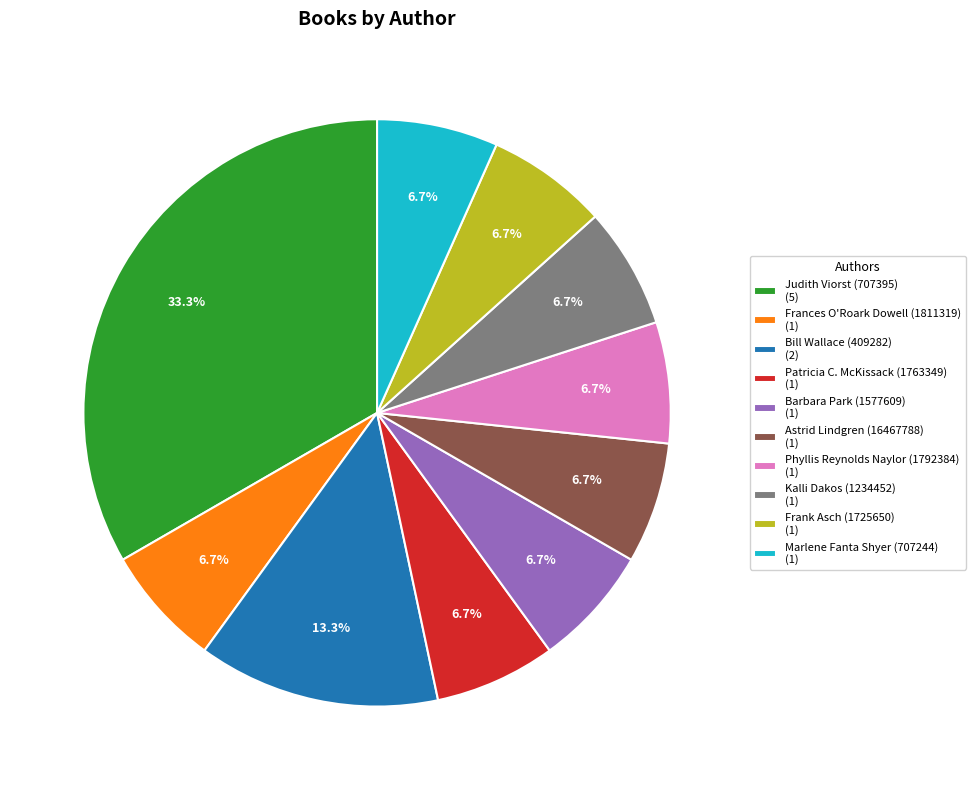

Is there any slice that represents more than half of the pie?

No